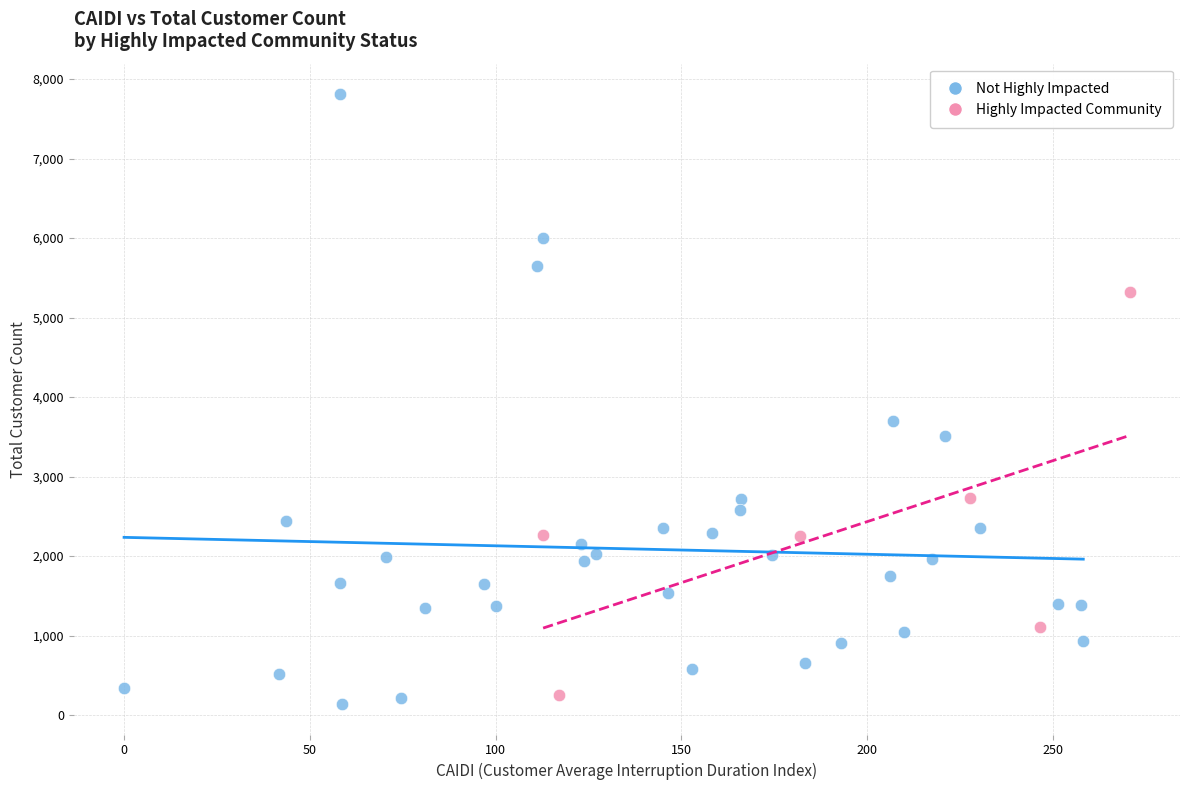

Which series reaches the maximum Y coordinate?

Not Highly Impacted